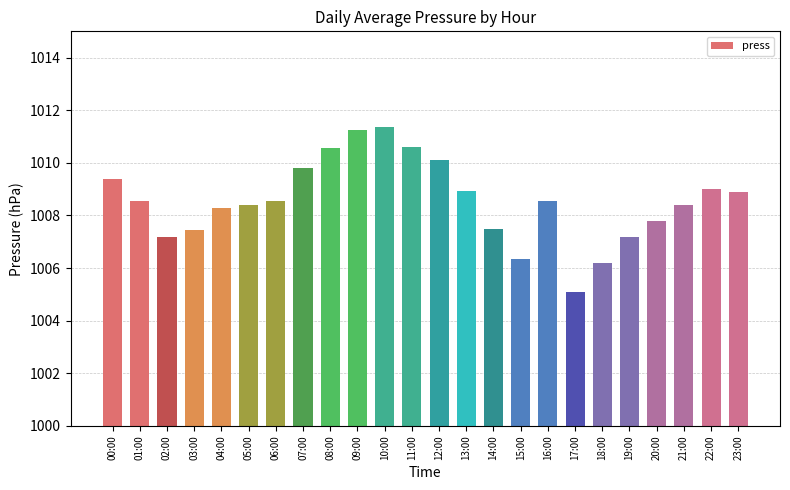

How many data points are less than 1008?

8